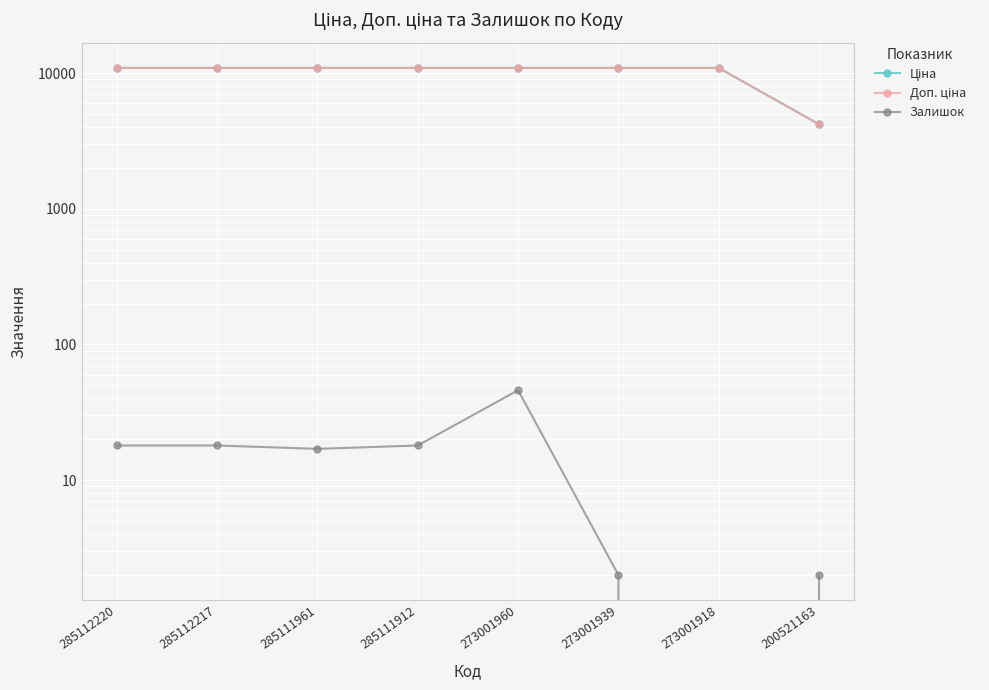

True or false: Залишок has more than 0 interior local peaks.

True